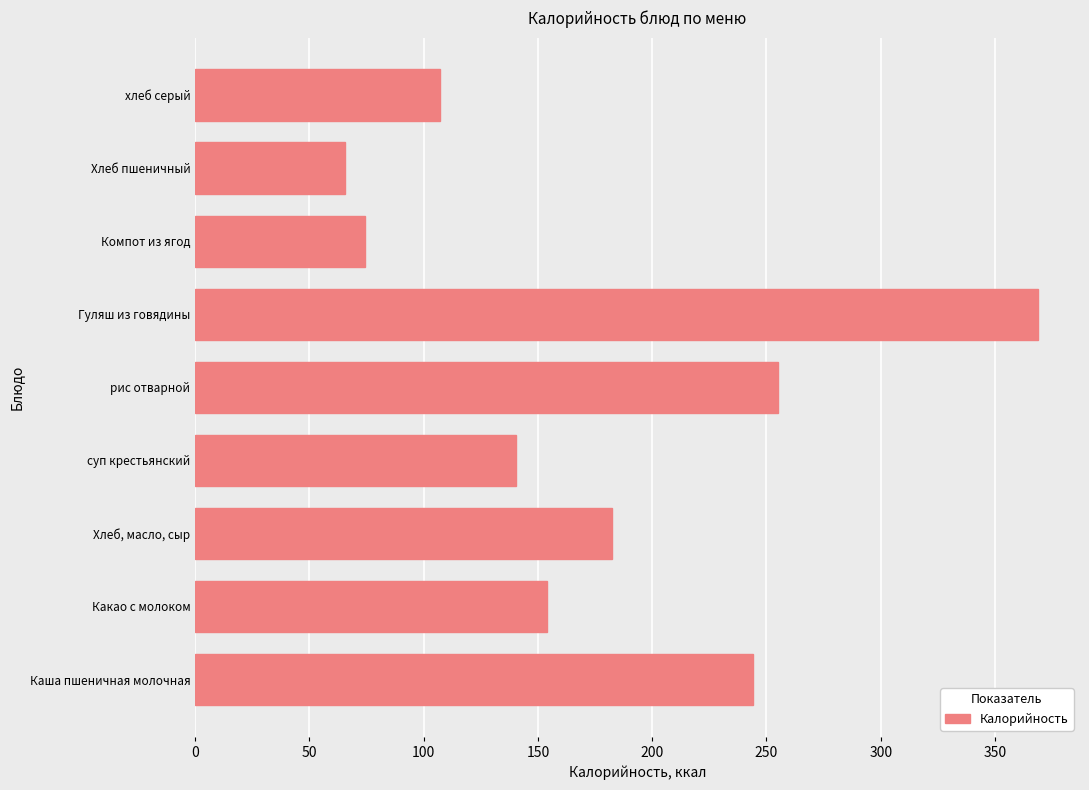

Between хлеб серый and суп крестьянский, which is larger?

суп крестьянский